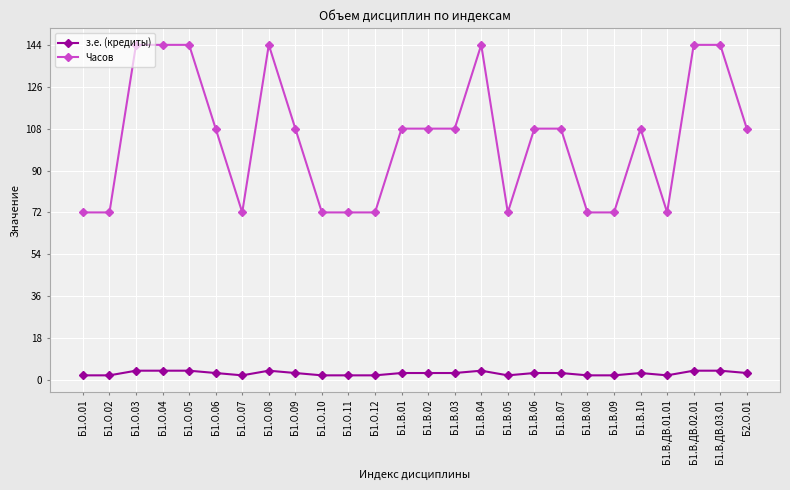

True or false: Часов and з.е. (кредиты) cross at least once.

False